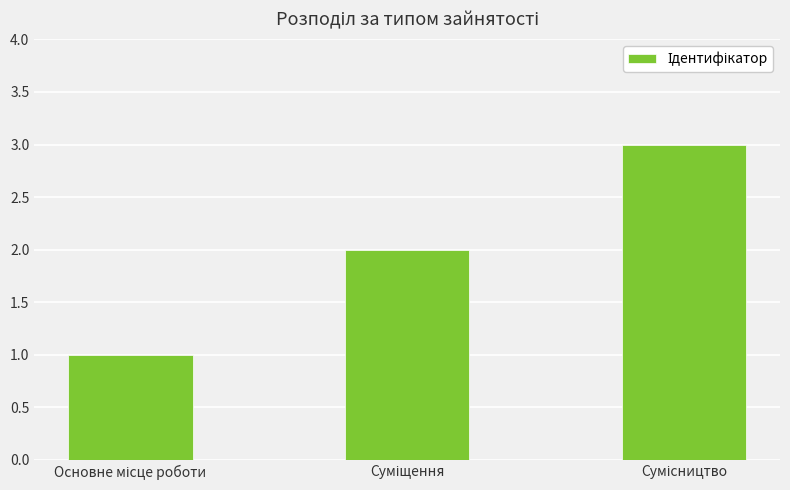

What is the greatest value displayed?

3